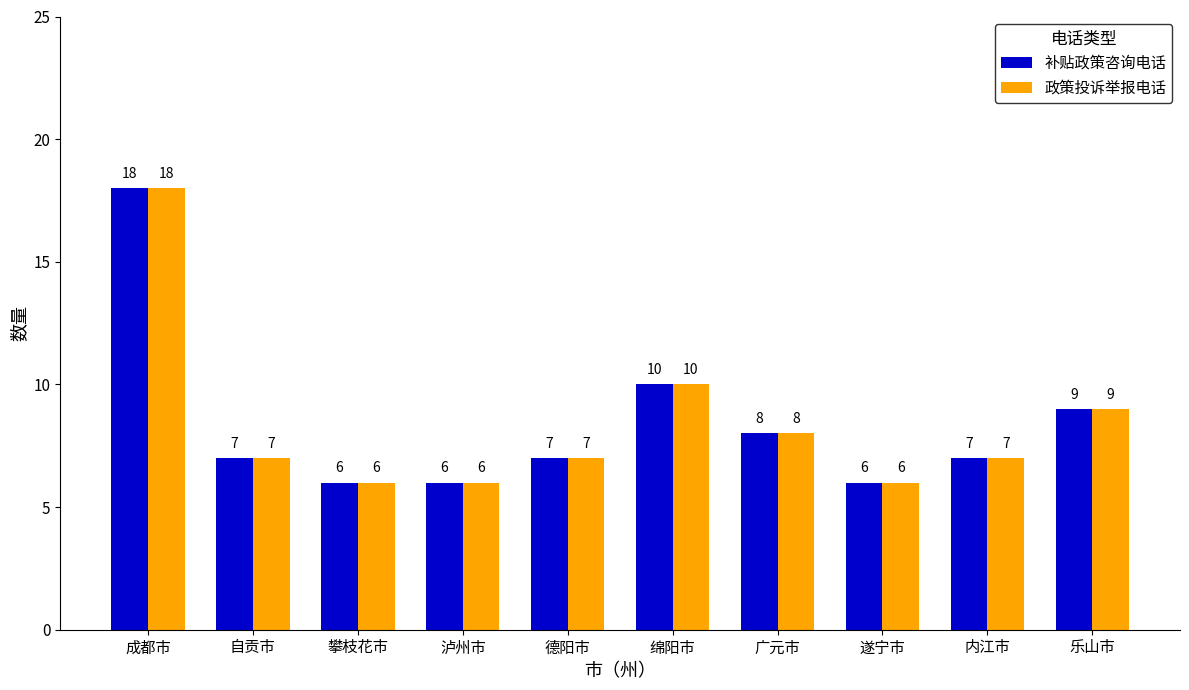

What is the label of the 10th bar from the left?

乐山市